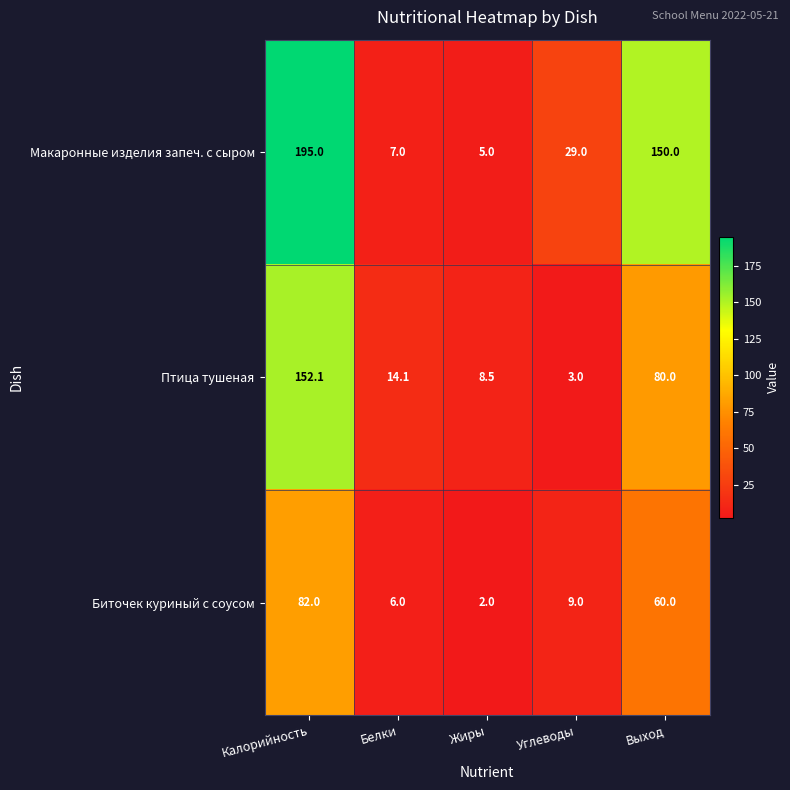

At how many categories does at least one series exceed 81?

2